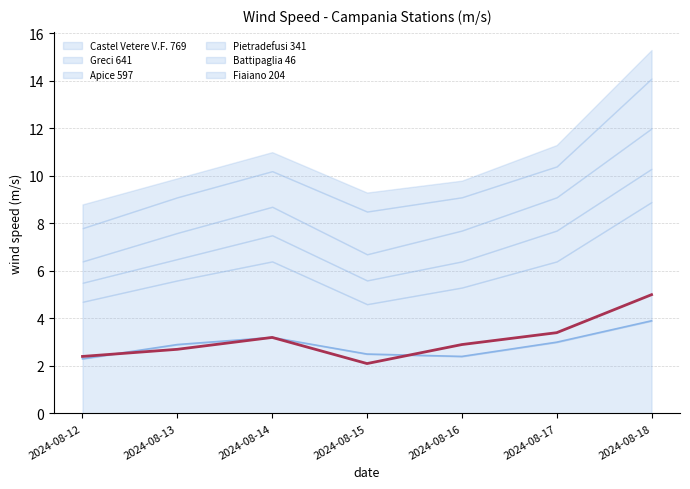

What is the total value across all series at 2024-08-17?

6.4